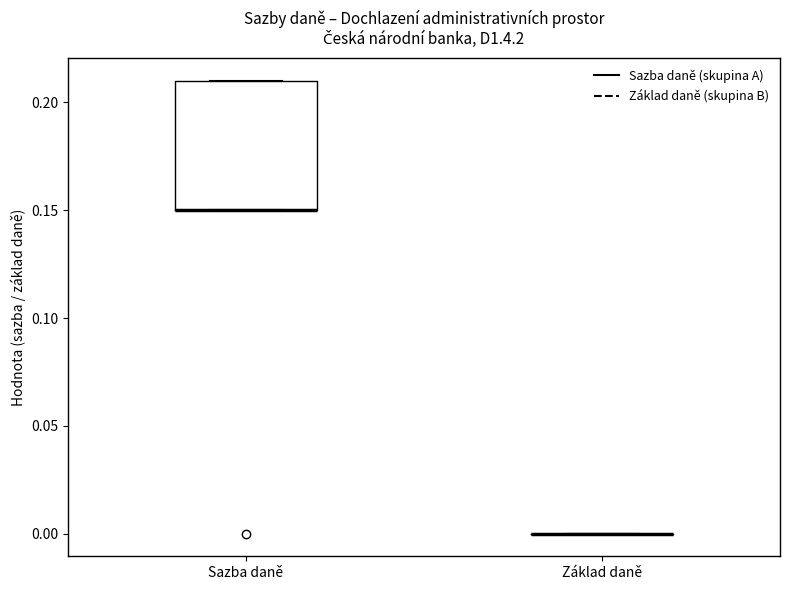

Which box is the tallest, from its lower edge to its upper edge?

Sazba daně